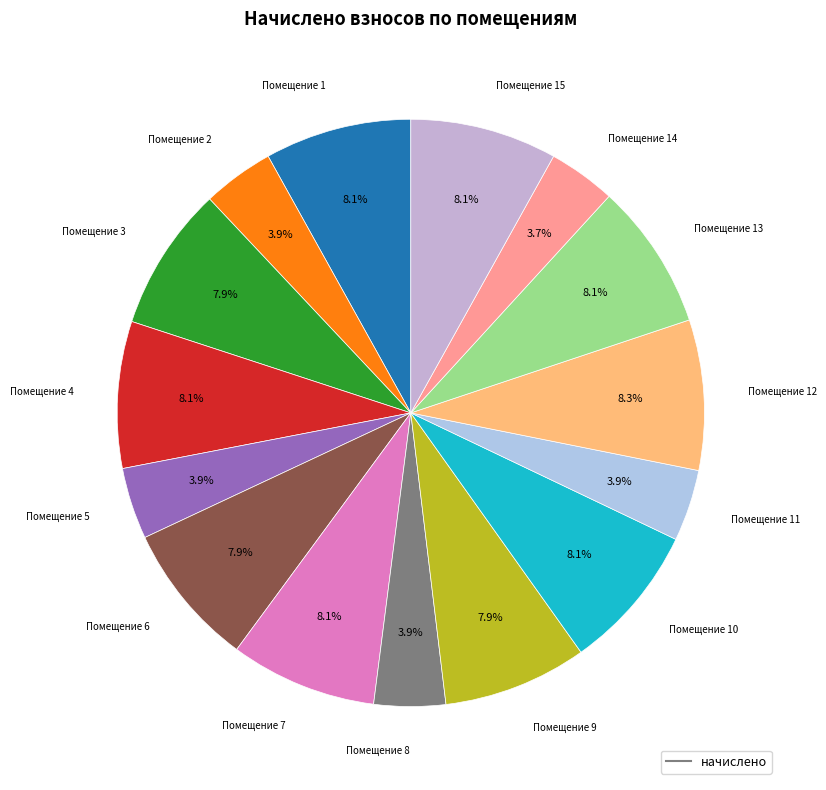

Count the number of slices in the pie.

15